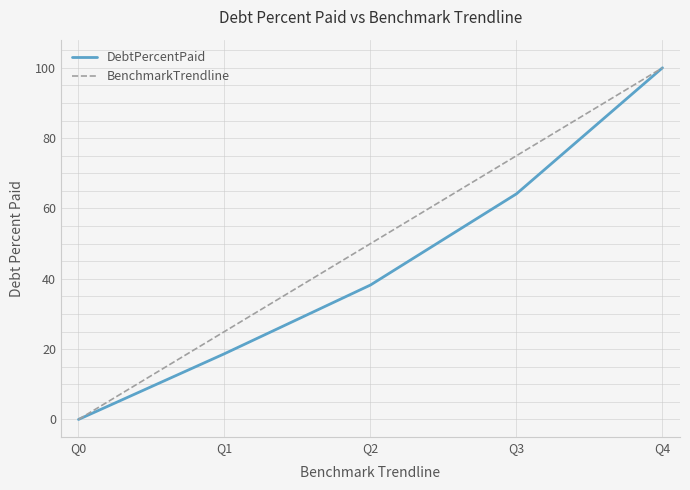

At which category is the sum across all series the highest?

Q4